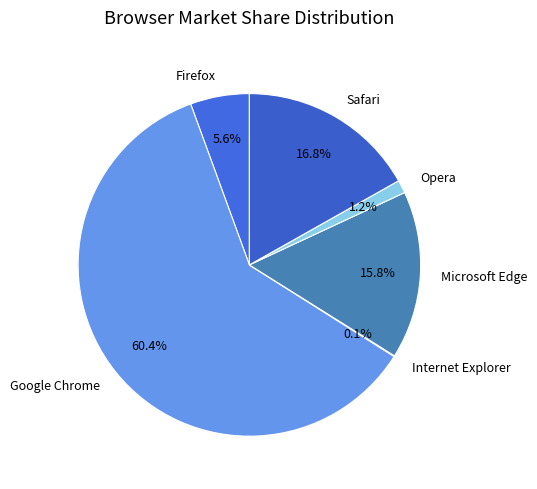

Is there any slice that represents more than half of the pie?

Yes